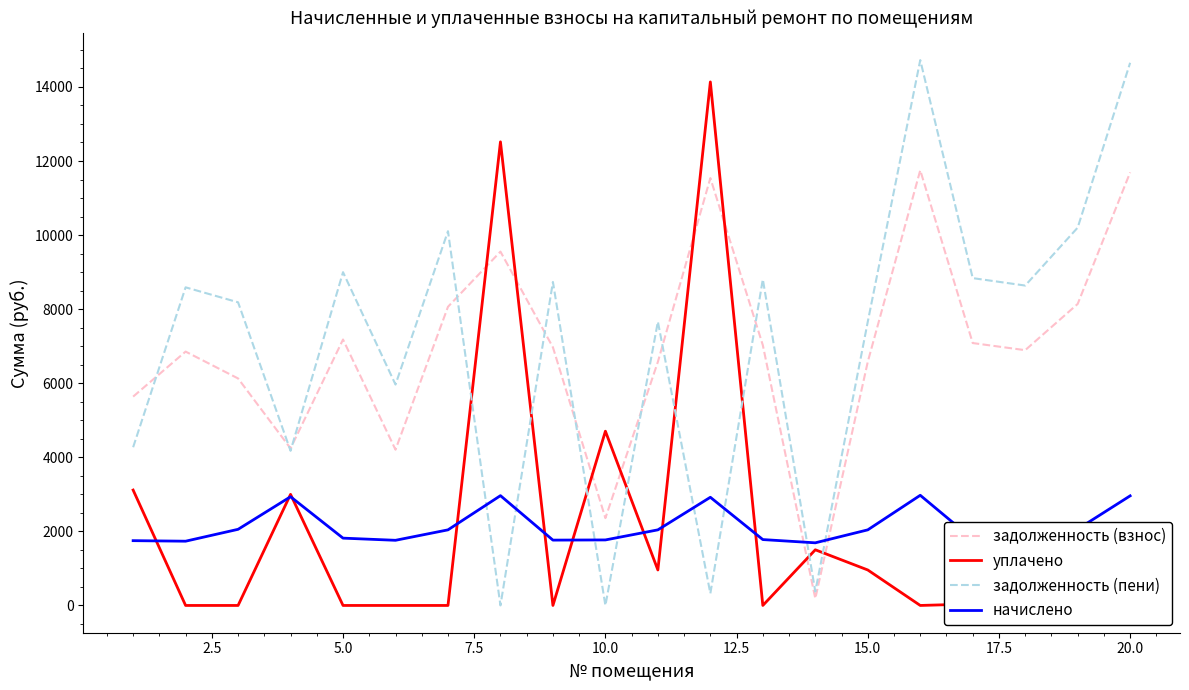

At how many categories does at least one series exceed 125?

20